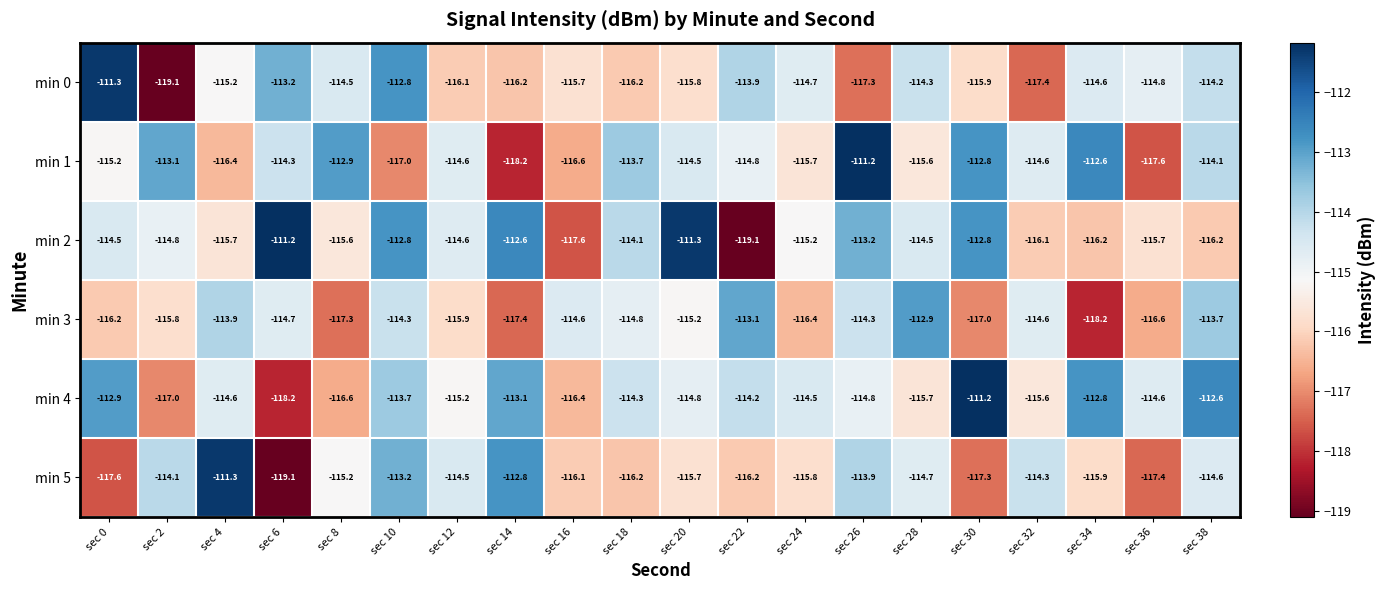

What is the maximum value shown in the chart?

-111.2